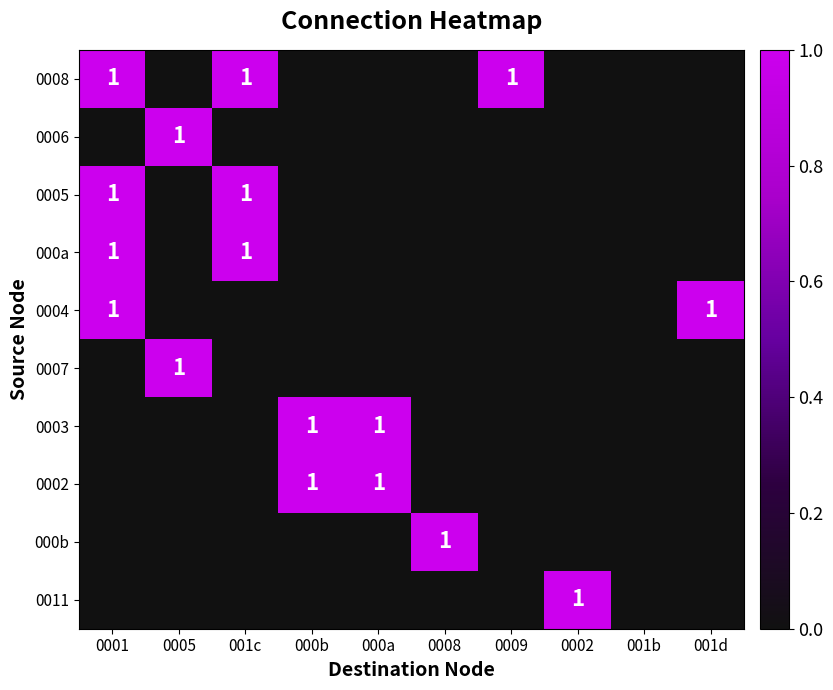

The 0005 series shows 1 at 001c. True or false?

True